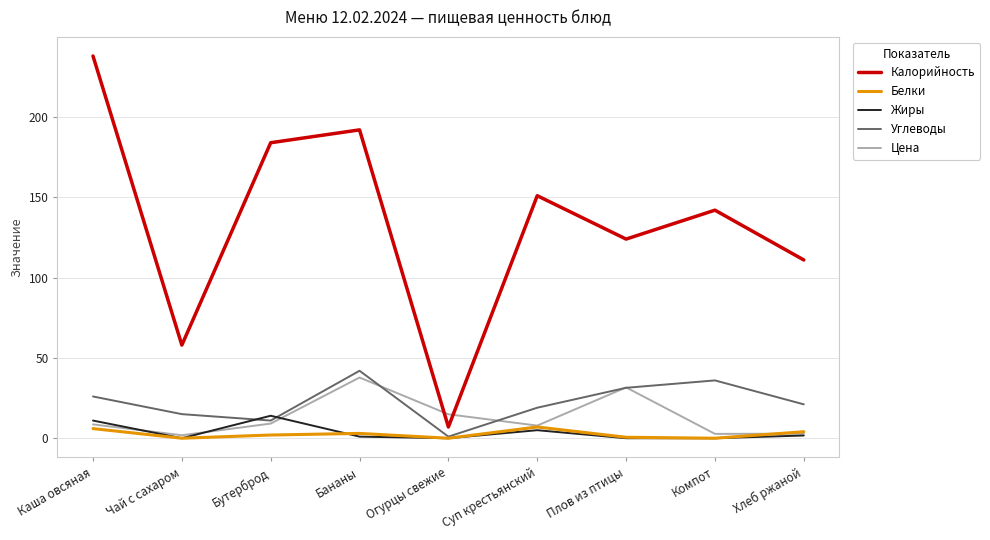

The value of Калорийность at Суп крестьянский is 229.7. True or false?

False